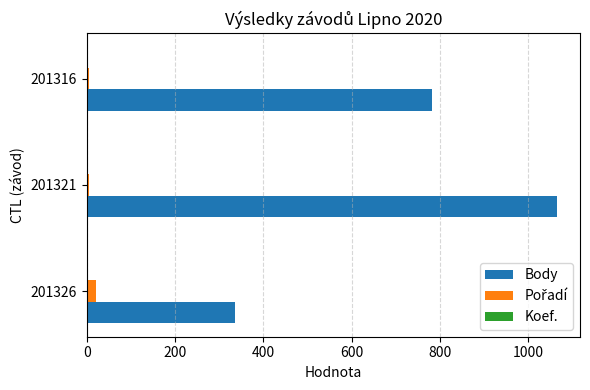

The value of Body at 201321 is 1065. True or false?

True